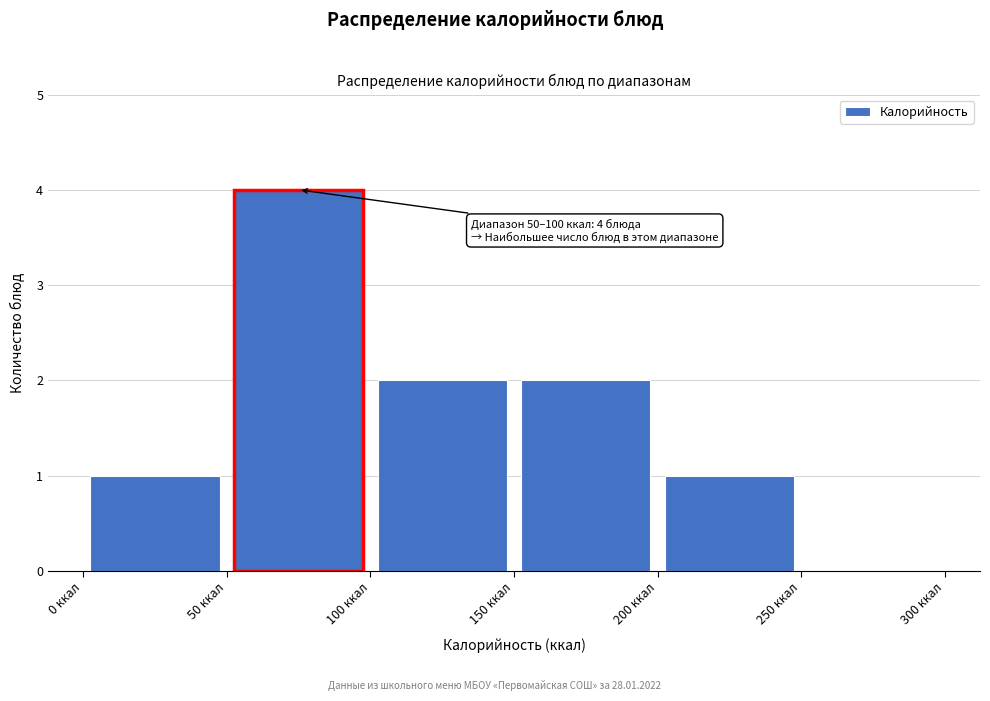

Over which range of the x-axis is the bar tallest?

50 to 100